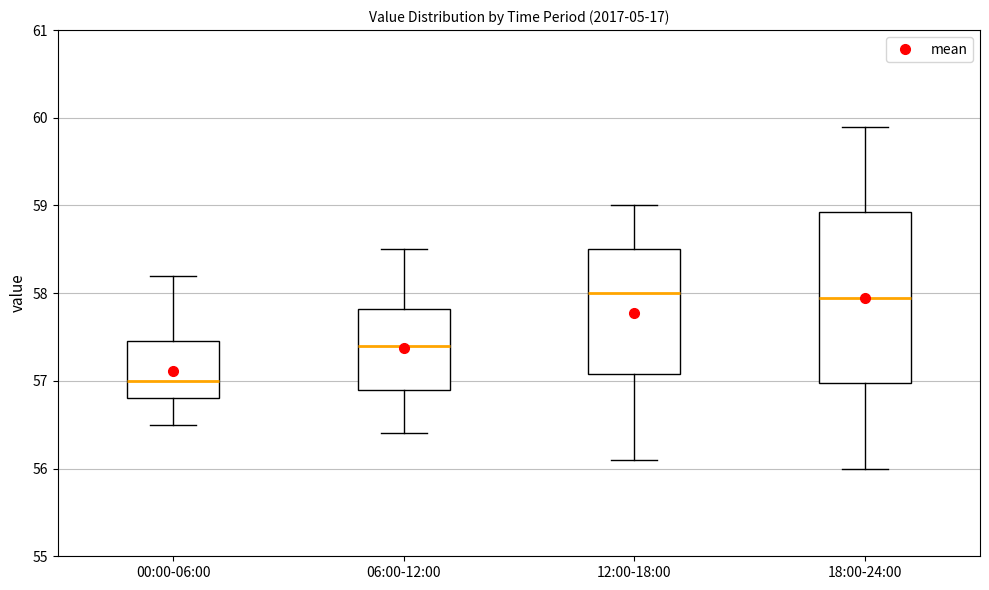

Comparing the boxes themselves (not the whiskers), which one is the tallest?

18:00-24:00